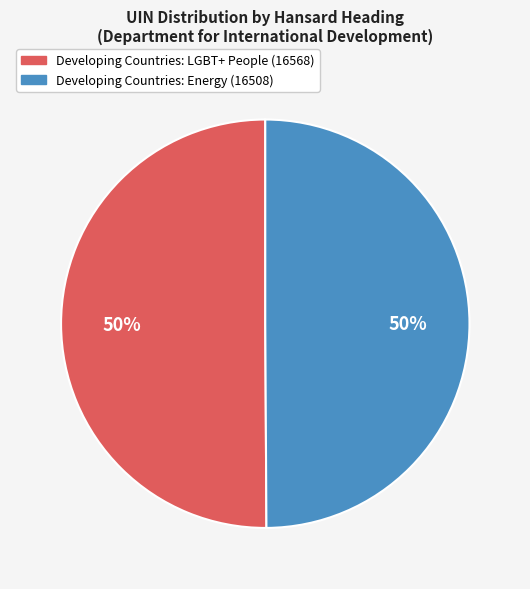

To the nearest percent, what is the average slice percentage?

50%